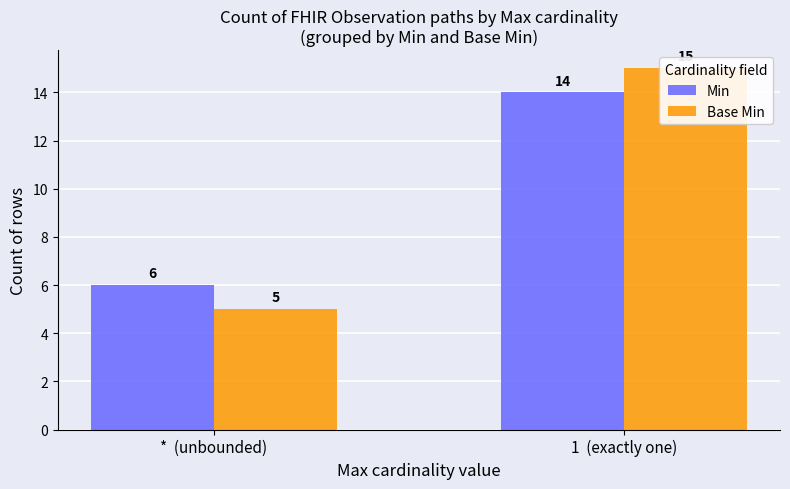

List the labels in order of Base Min value, largest first.

1  (exactly one), *  (unbounded)